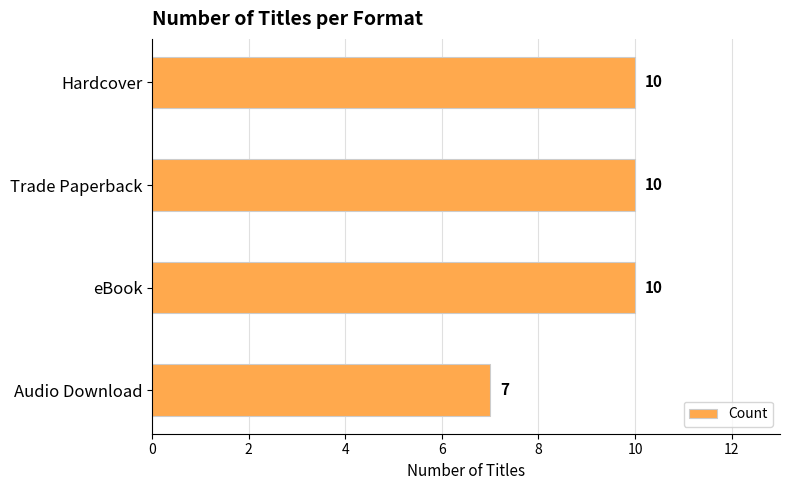

What is the greatest value displayed?

10